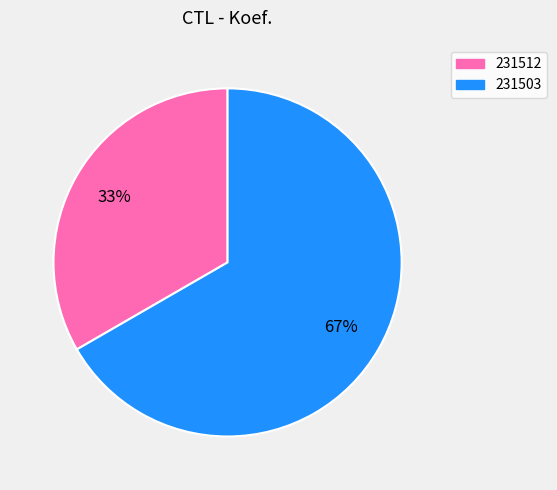

Does 231512 represent more than half of the total?

No